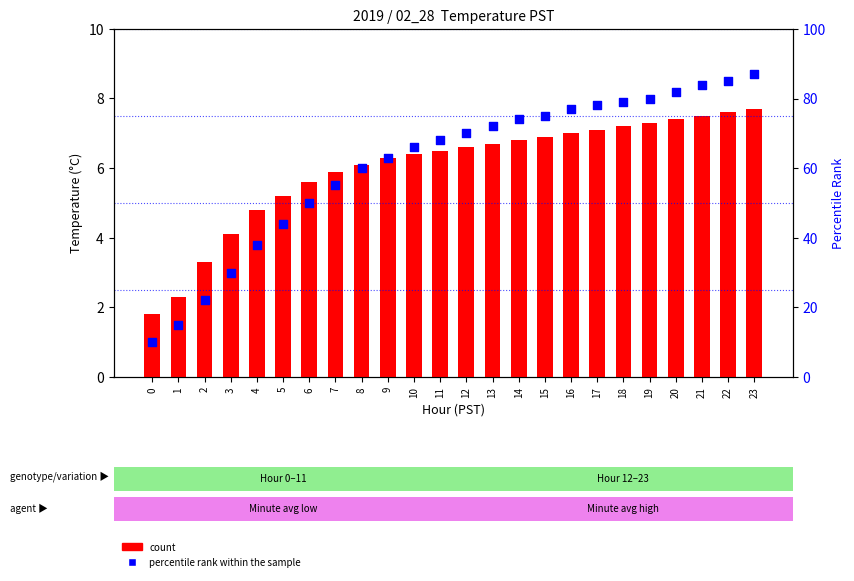

At how many categories does at least one series exceed 19?

22